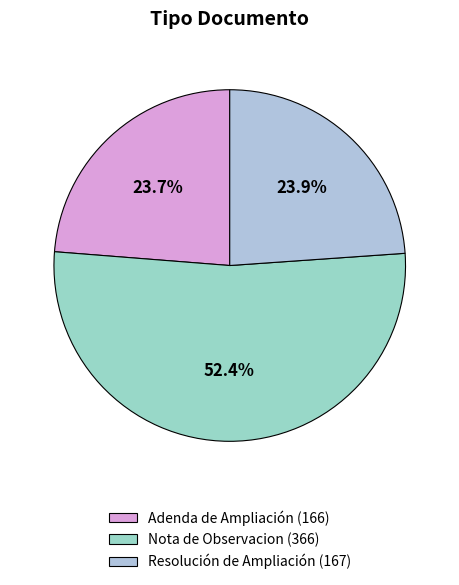

Count the number of slices in the pie.

3